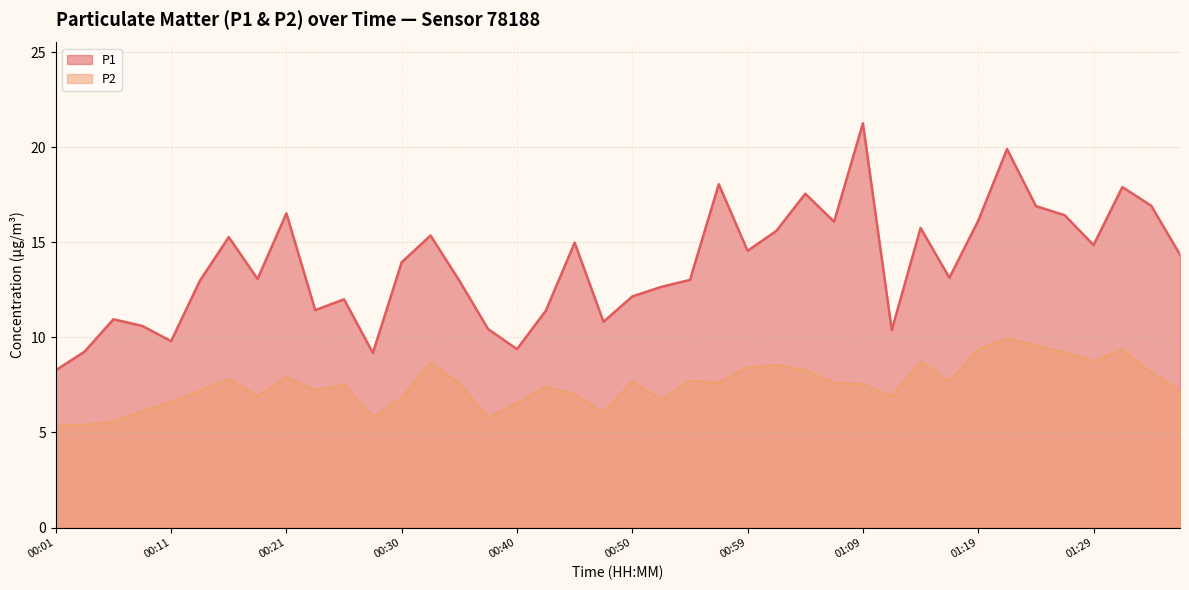

What is the difference between the maximum and minimum values in the P1 series?

13.0